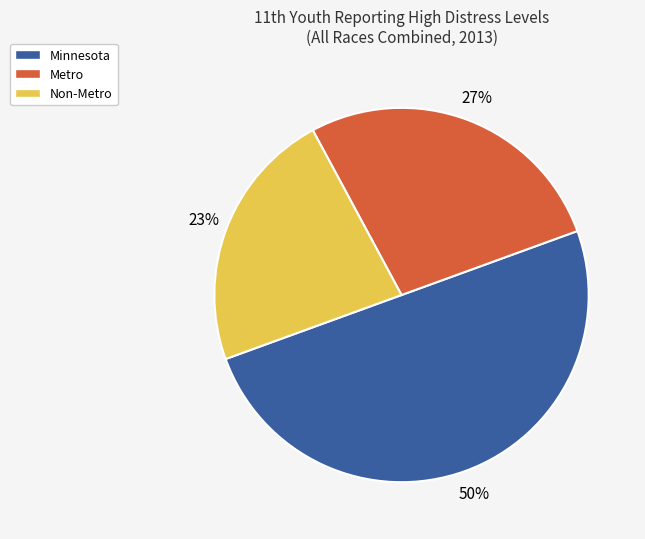

Does Non-Metro account for over 50% of the chart?

No